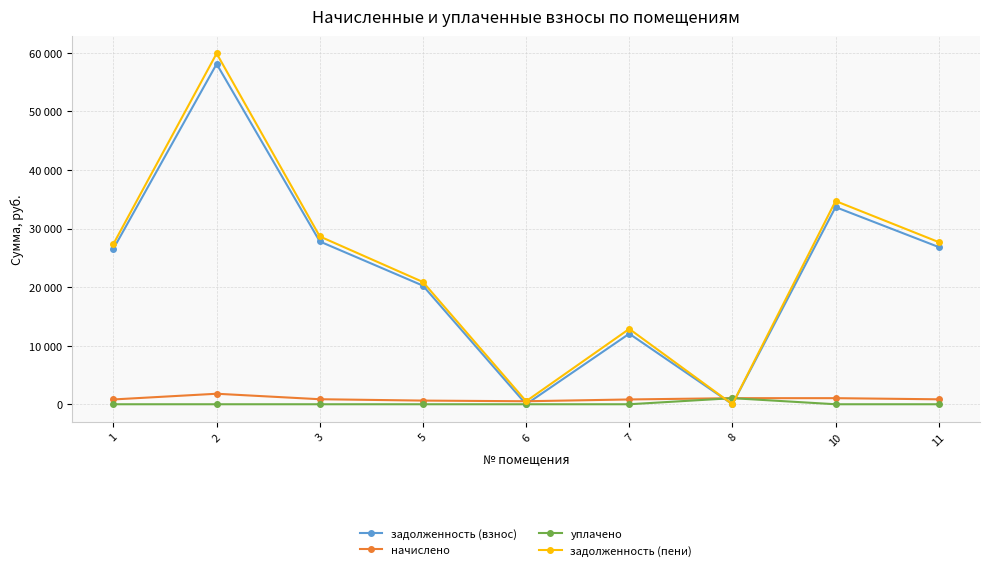

At which category does уплачено reach its first local peak?

8